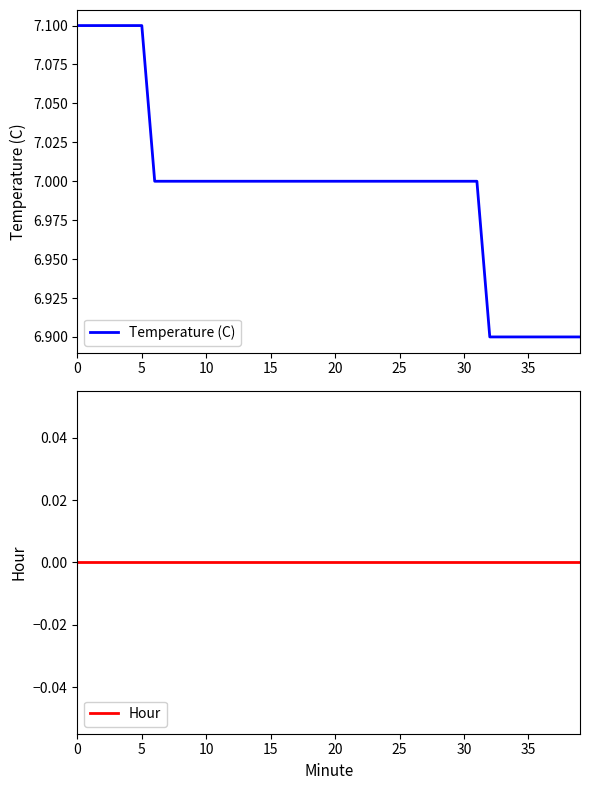

Which series has the largest total across all categories?

Temperature (C)